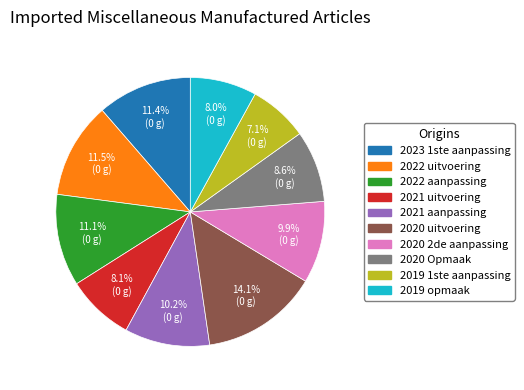

To the nearest percent, what is the difference between the largest and smallest slice percentages?

7%